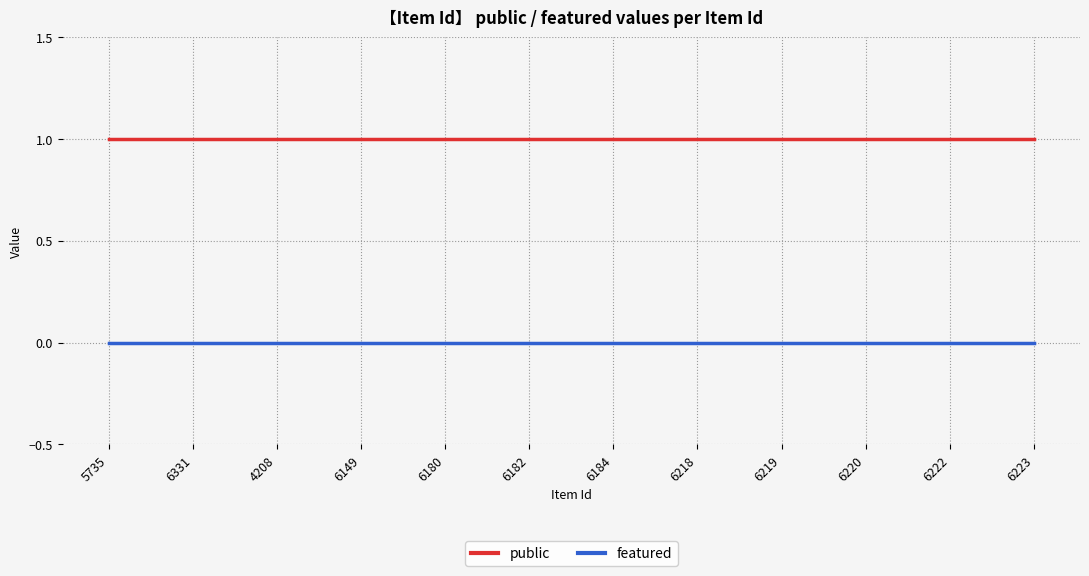

Rank the series at 6218 from lowest to highest value.

featured, public